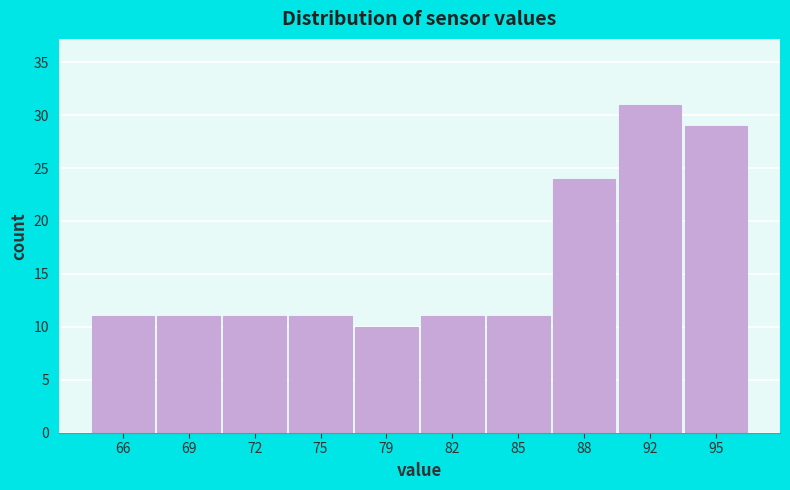

Reading left to right, what are all the values shown in this chart?

66=11	69=11	72=11	75=11	79=10	82=11	85=11	88=24	92=31	95=29